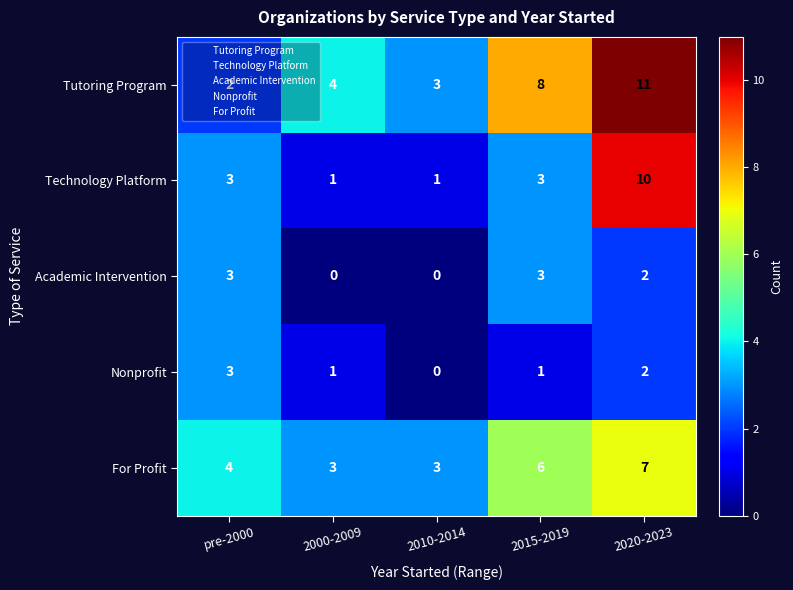

What is the difference between the second highest and second lowest values in the Academic Intervention series?

3